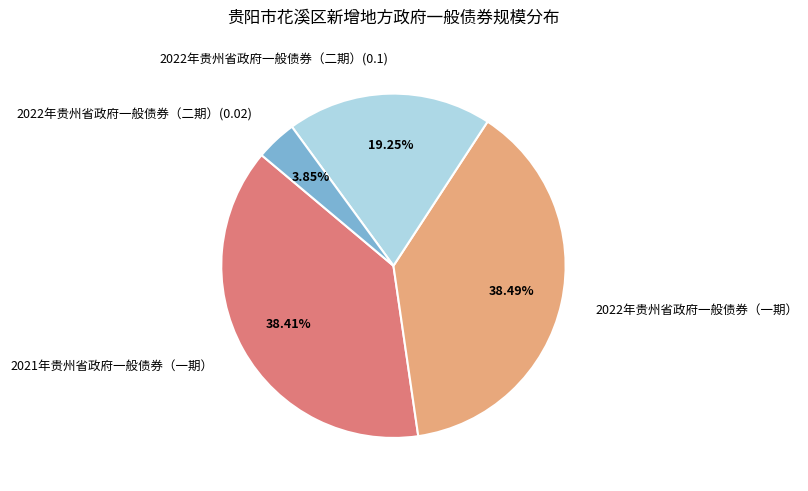

What is the total percentage of 2022年贵州省政府一般债券（一期） and 2022年贵州省政府一般债券（二期）(0.02)?

42.3%